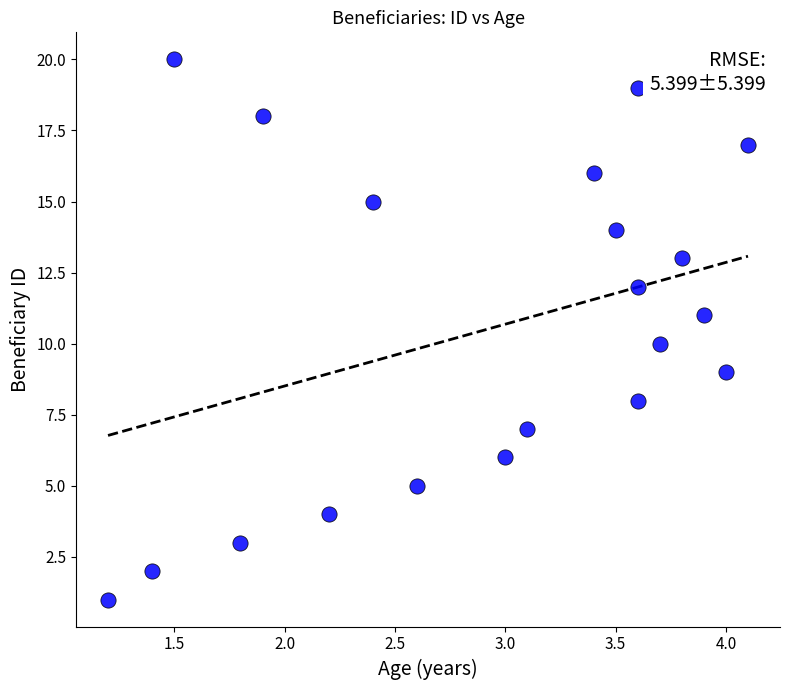

What is the range of Y values (max minus min)?

19